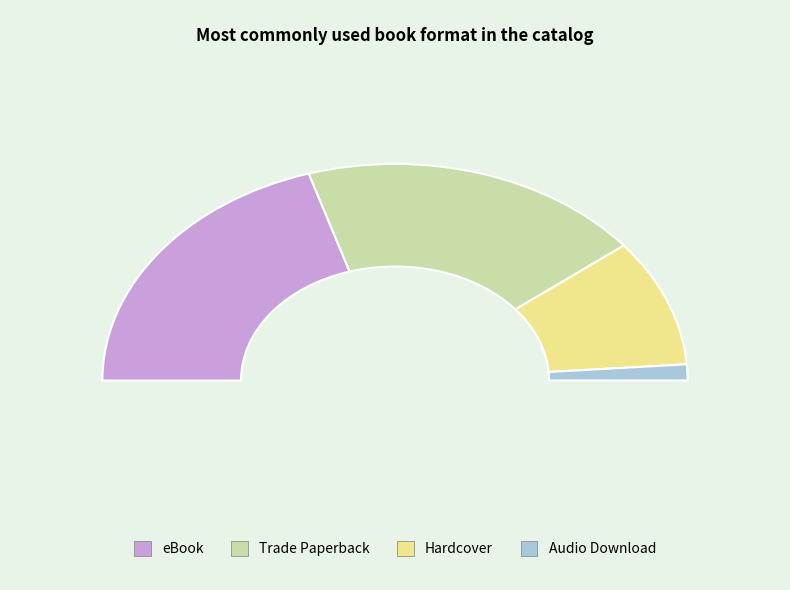

Which has a higher value, Hardcover or Trade Paperback?

Trade Paperback